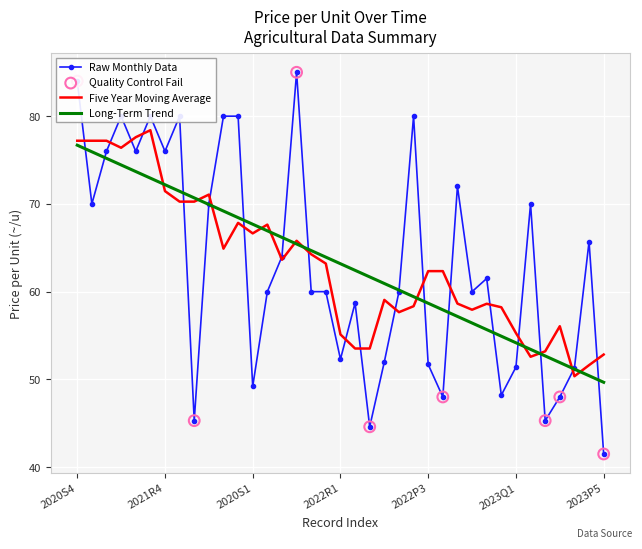

Which series has the largest range (max minus min)?

Raw Monthly Data